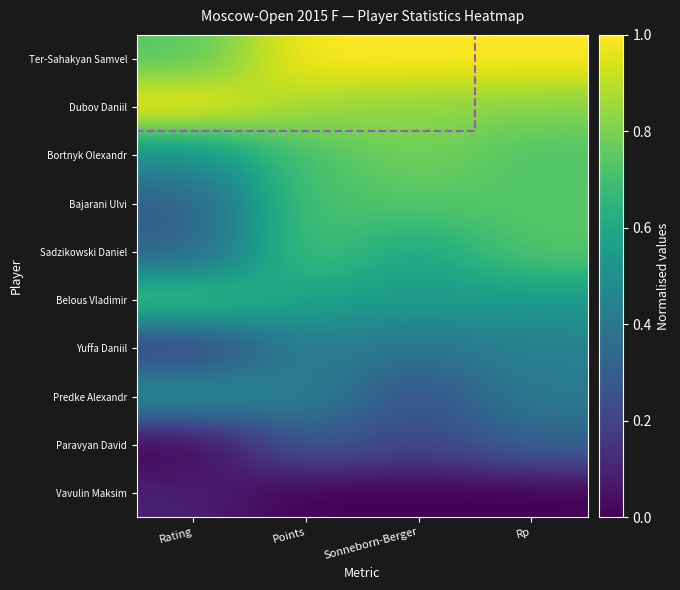

Which series has the largest total across all categories?

Ter-Sahakyan Samvel